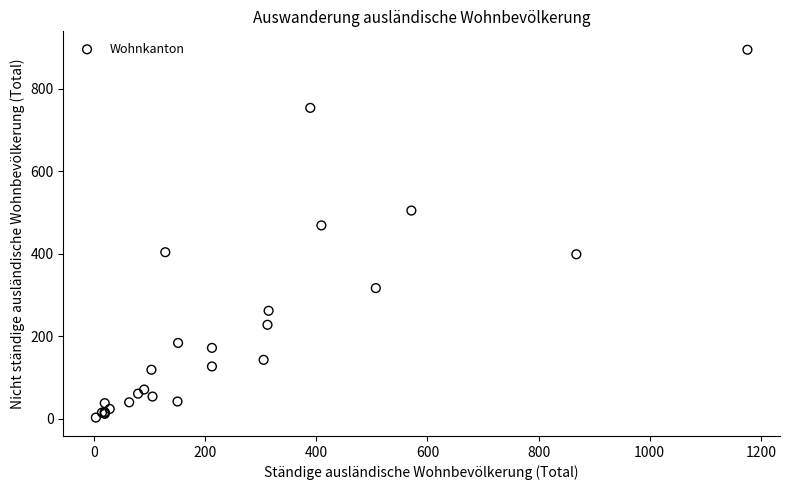

What Y value in the scatter plot is closest to 449?

469